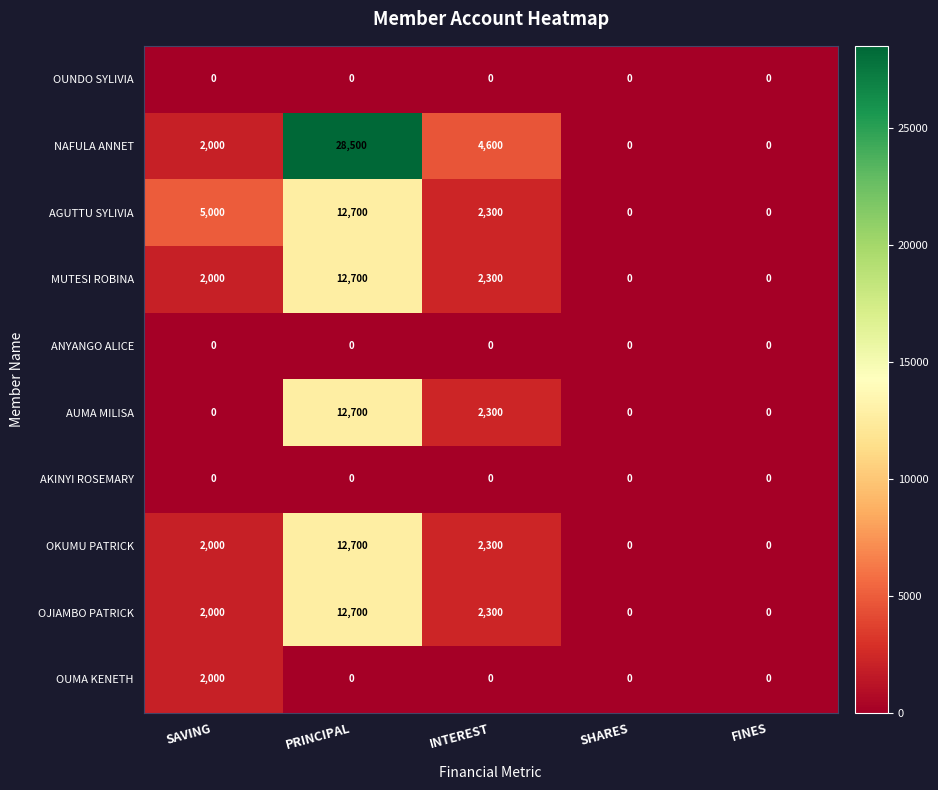

What is the maximum value shown in the chart?

28500